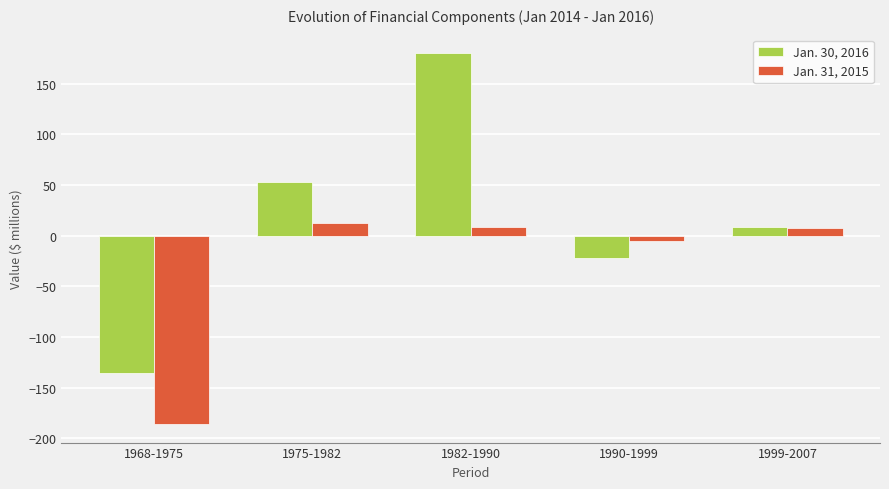

At which label is Jan. 30, 2016 closest to 22?

1999-2007